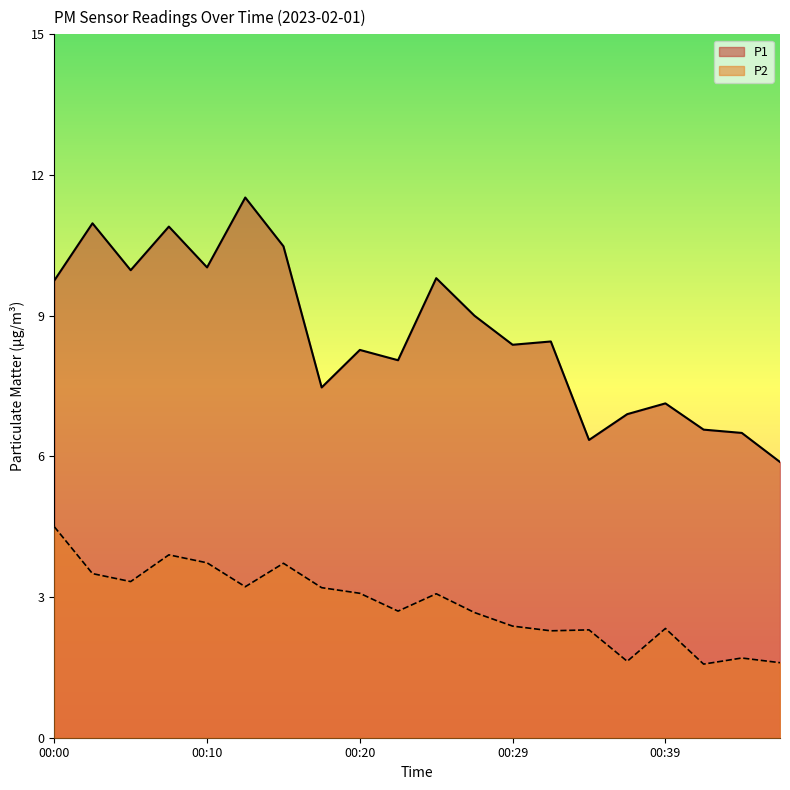

Reading left to right, transcribe all the data shown in this chart.

P1: 9.8	11.0	10.0	10.9	10.0	11.5	10.5	7.5	8.3	8.1	9.8	9.0	8.4	8.4	6.3	6.9	7.1	6.6	6.5	5.9
P2: 4.5	3.5	3.3	3.9	3.7	3.2	3.7	3.2	3.1	2.7	3.1	2.7	2.4	2.3	2.3	1.6	2.3	1.6	1.7	1.6